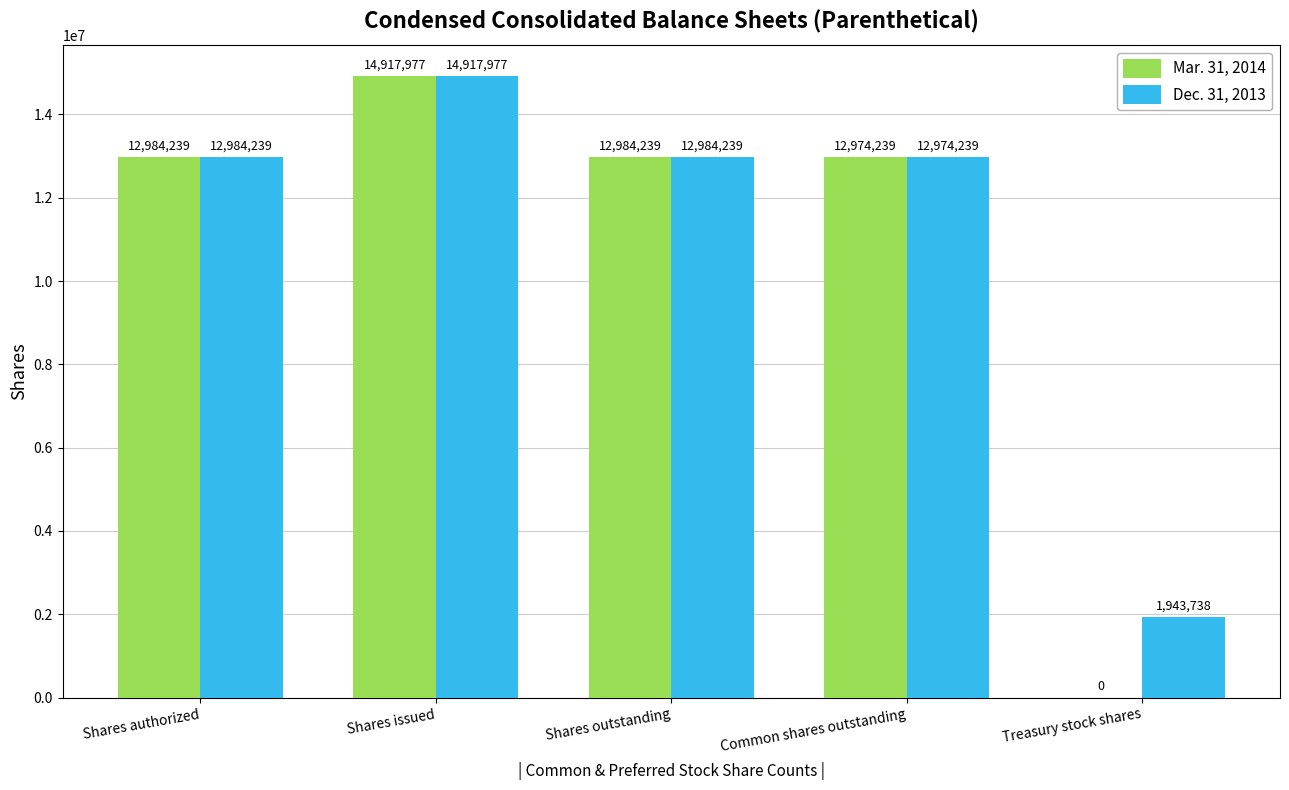

How many categories are shown in the chart?

5